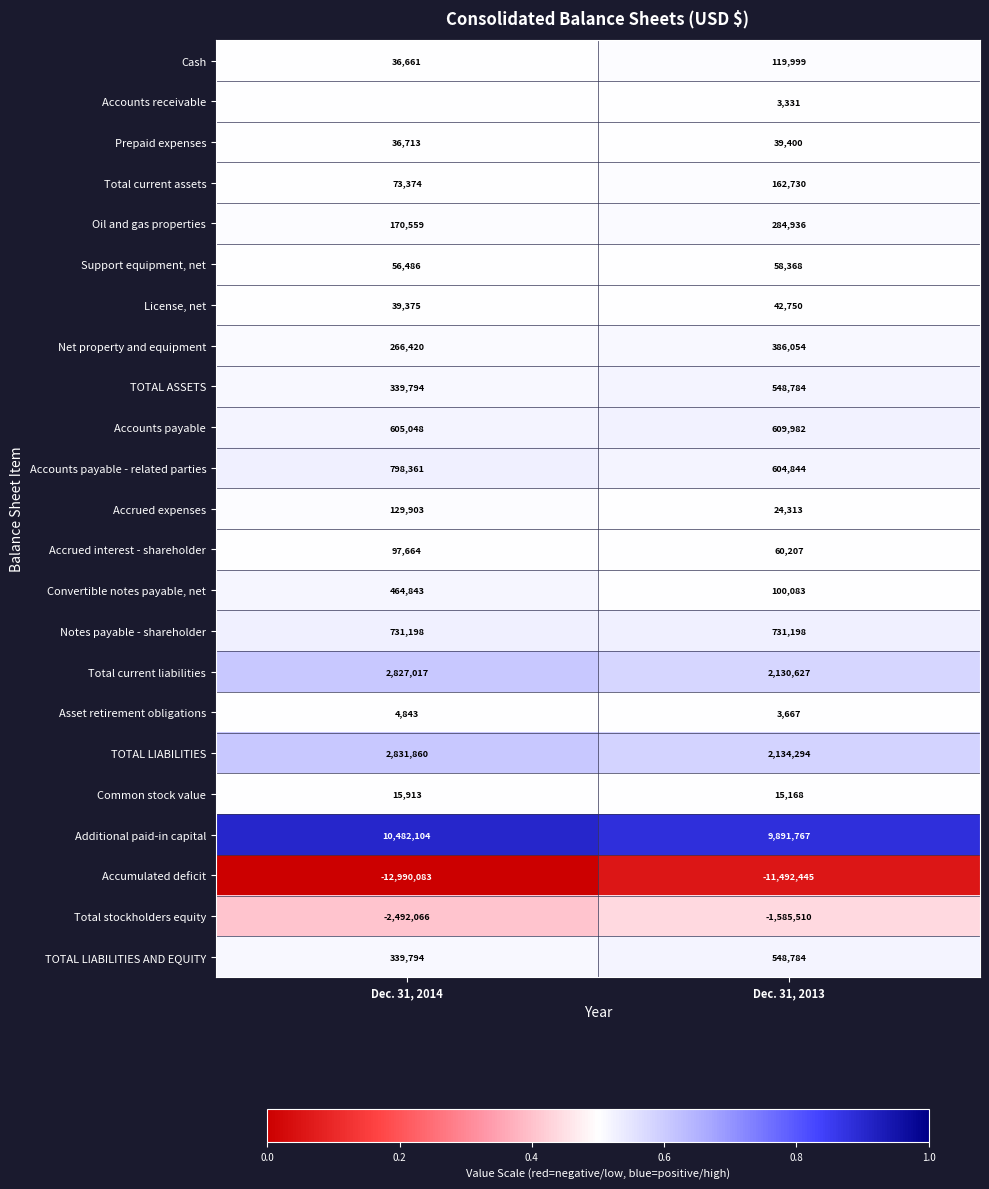

What is the sum of all TOTAL ASSETS values?

888578.0